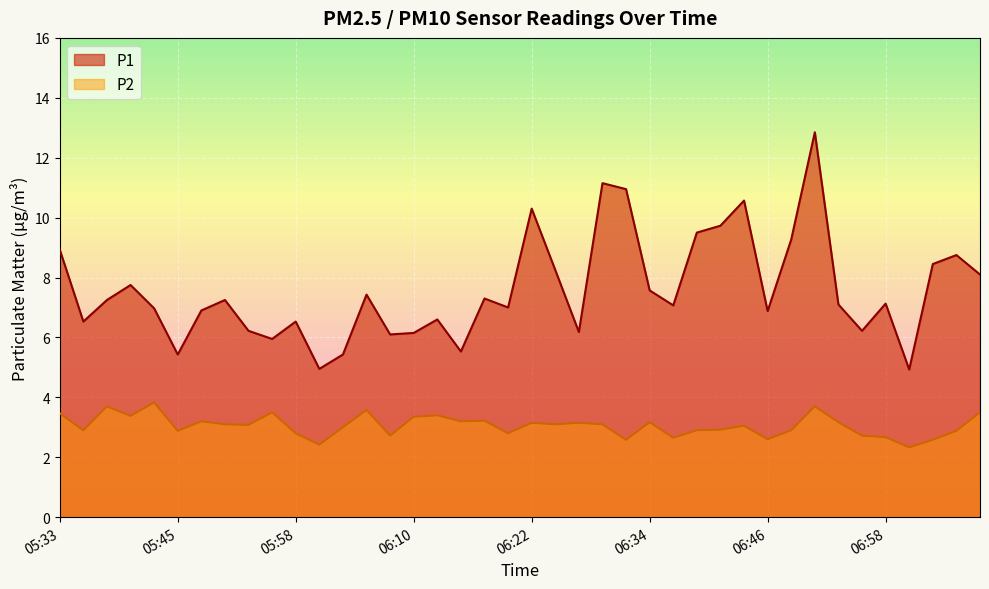

The P2 series shows 1.7 at 05:53. True or false?

False